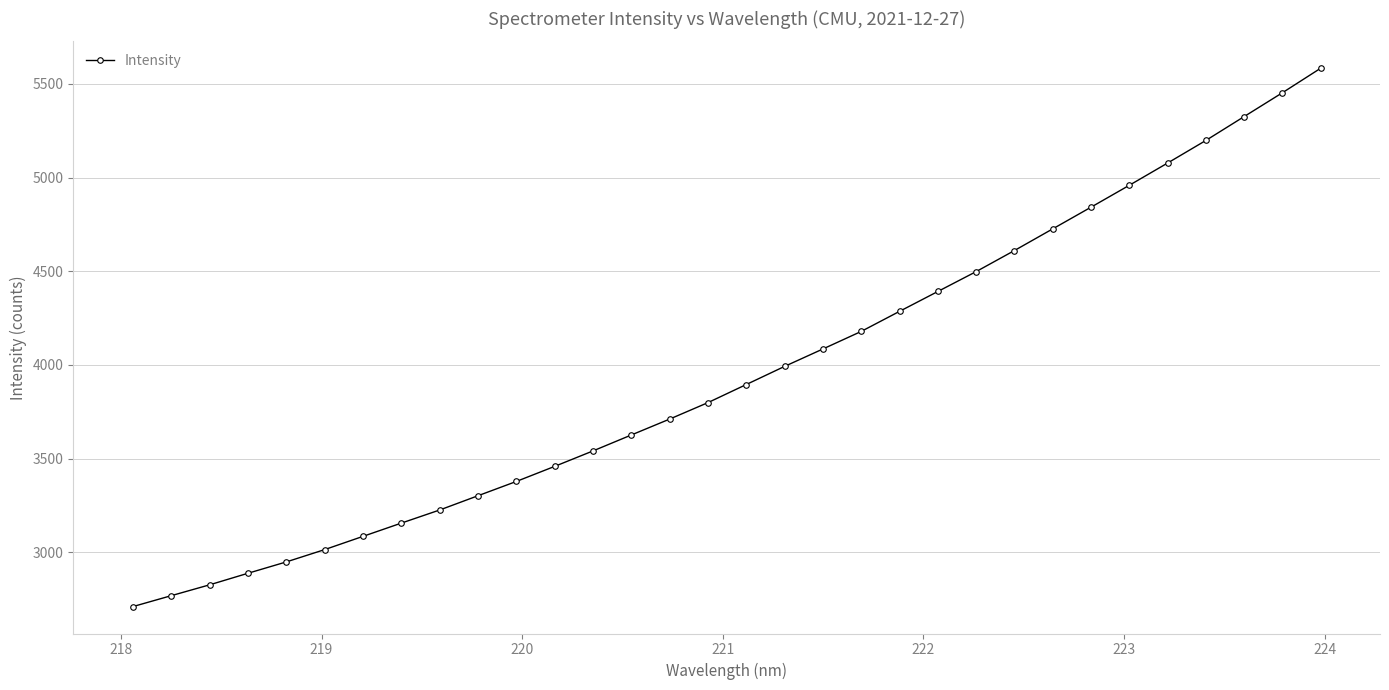

True or false: there are more than 2 points higher than both neighbors.

False